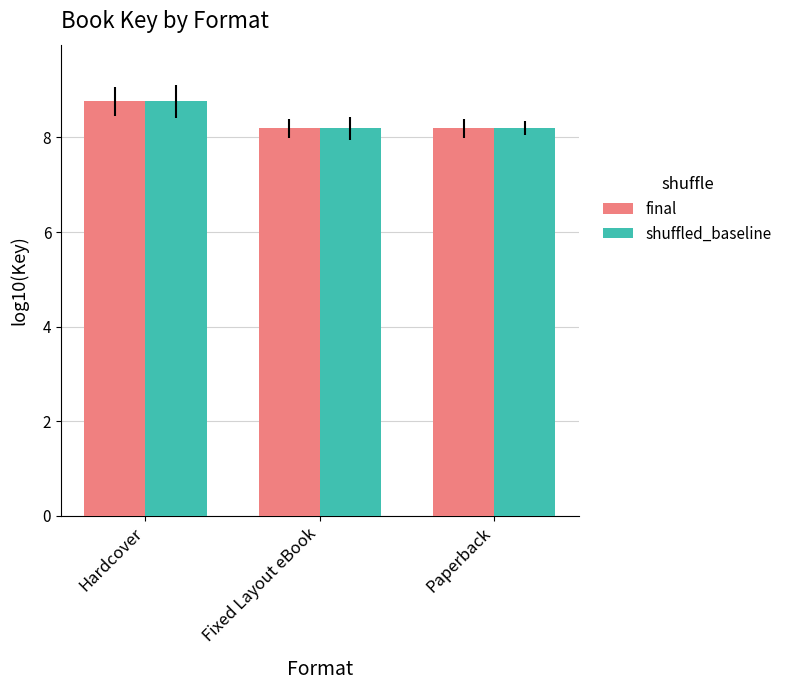

Reading left to right, list all the values displayed in this chart.

final: Hardcover=8.8	Fixed Layout eBook=8.2	Paperback=8.2
shuffled_baseline: Hardcover=8.8	Fixed Layout eBook=8.2	Paperback=8.2